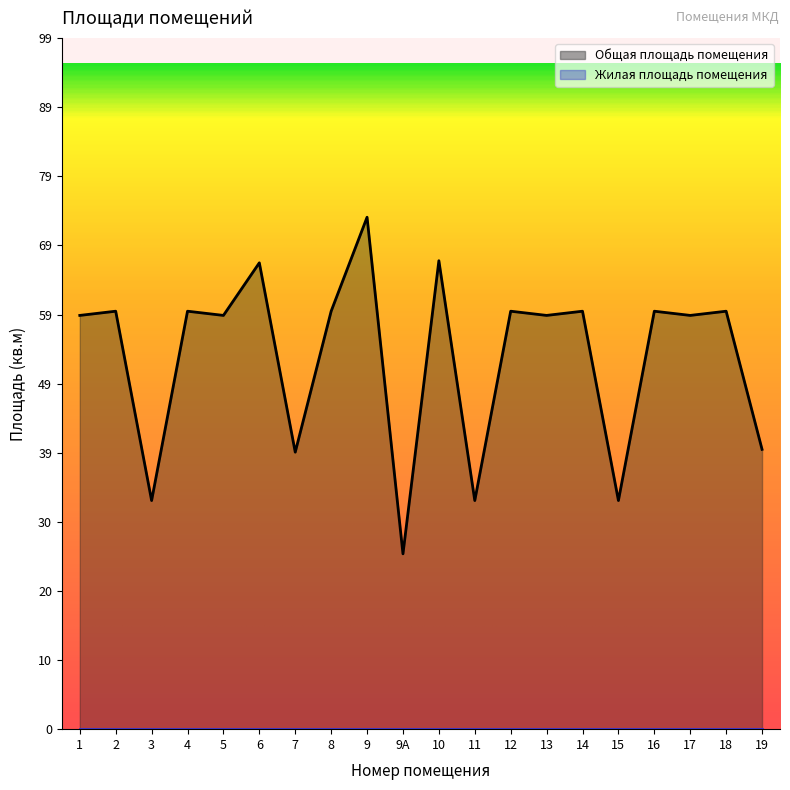

Which has a higher value, 3 or 6?

6